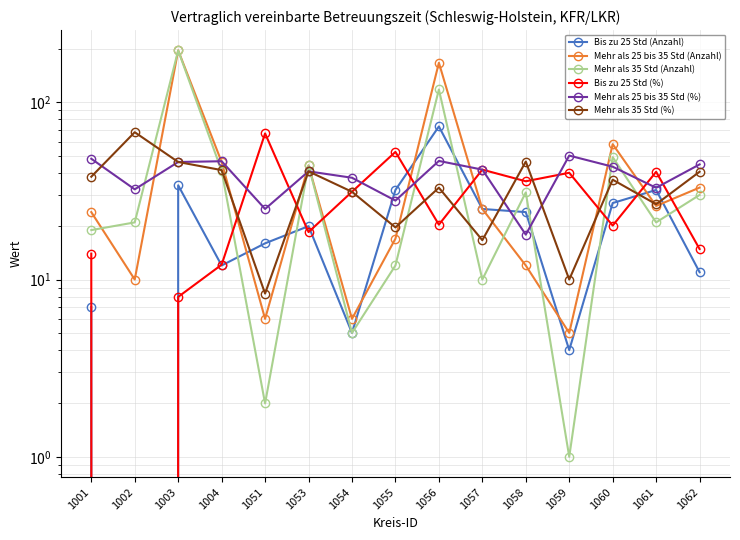

What is the value of the Mehr als 35 Std (%) point at the 8th from the left?

19.7